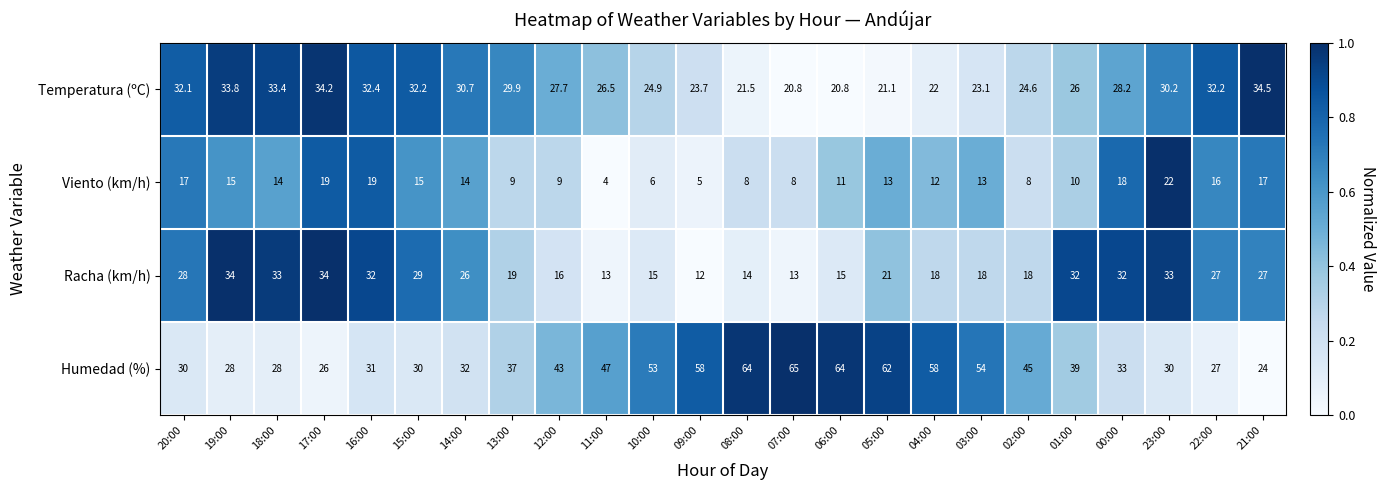

At 00:00, list the series in order from largest to smallest.

Humedad (%), Racha (km/h), Temperatura (ºC), Viento (km/h)